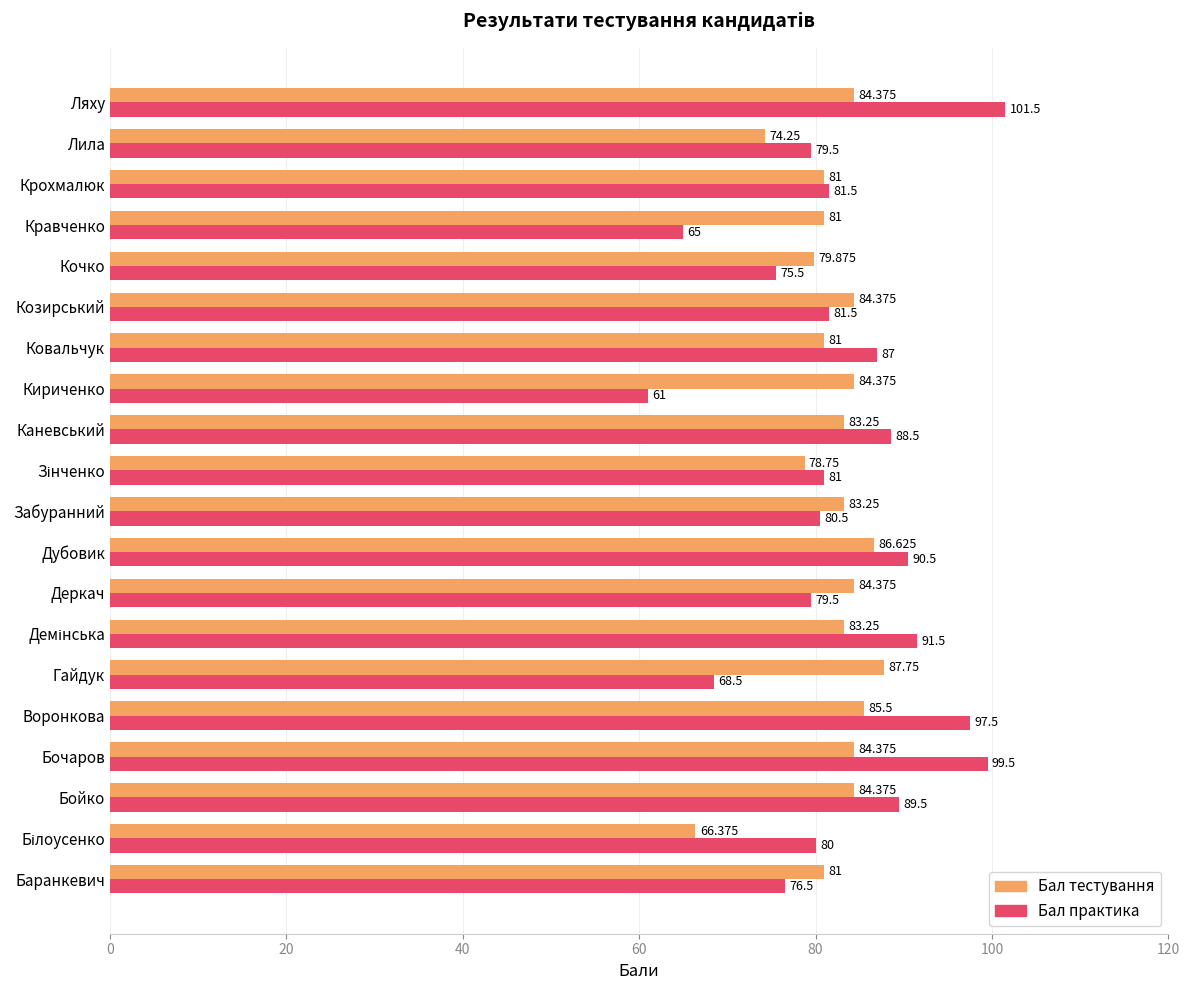

List the series in order of their peak value, lowest first.

Бал тестування, Бал практика